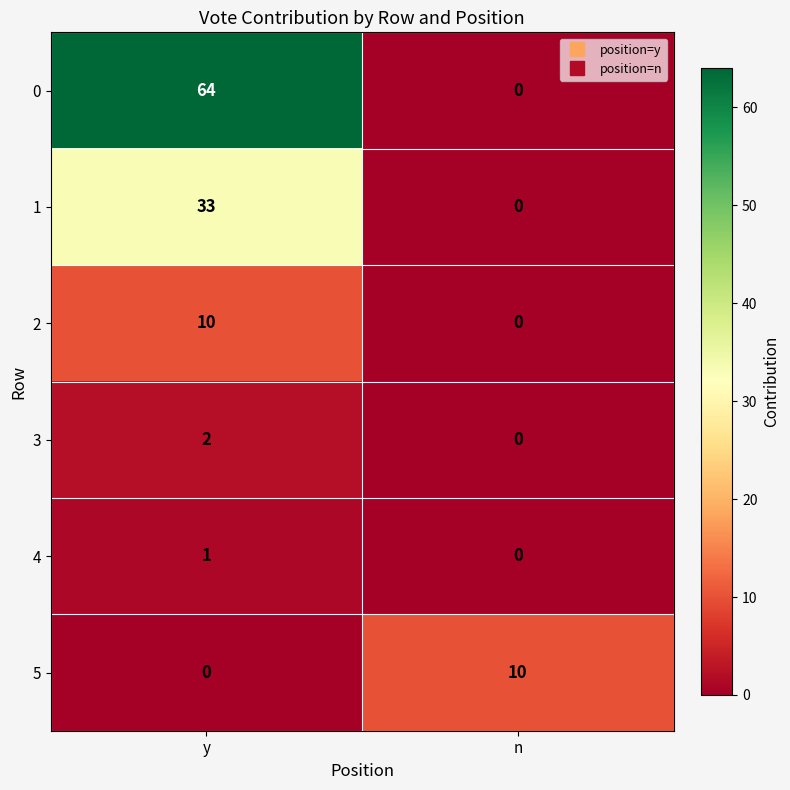

How many positive values does the 1 series have?

1